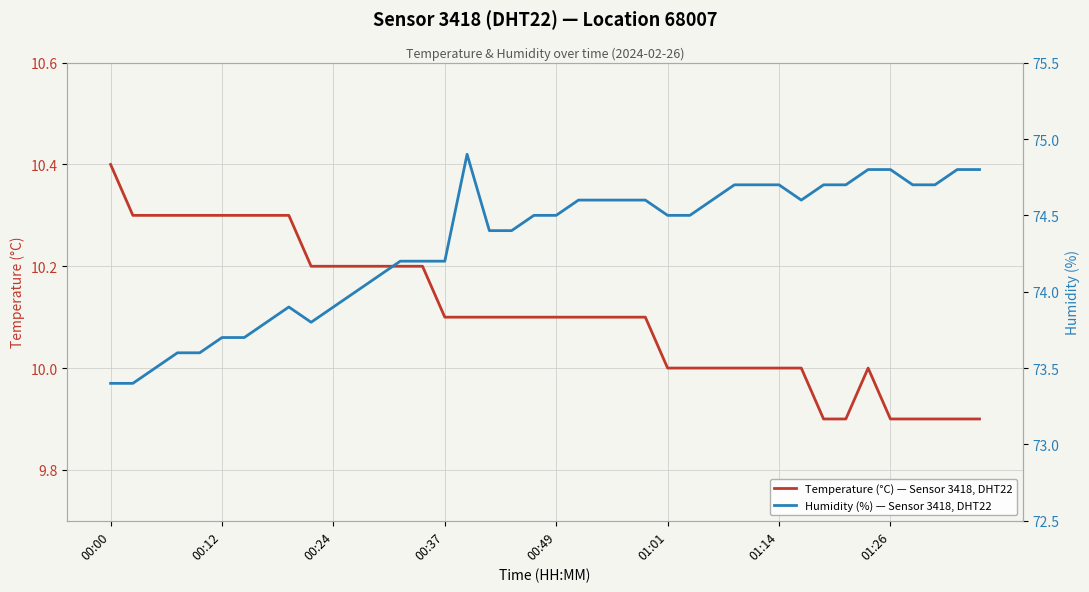

What is the average value of the Humidity (%) — Sensor 3418, DHT22 series?

74.3